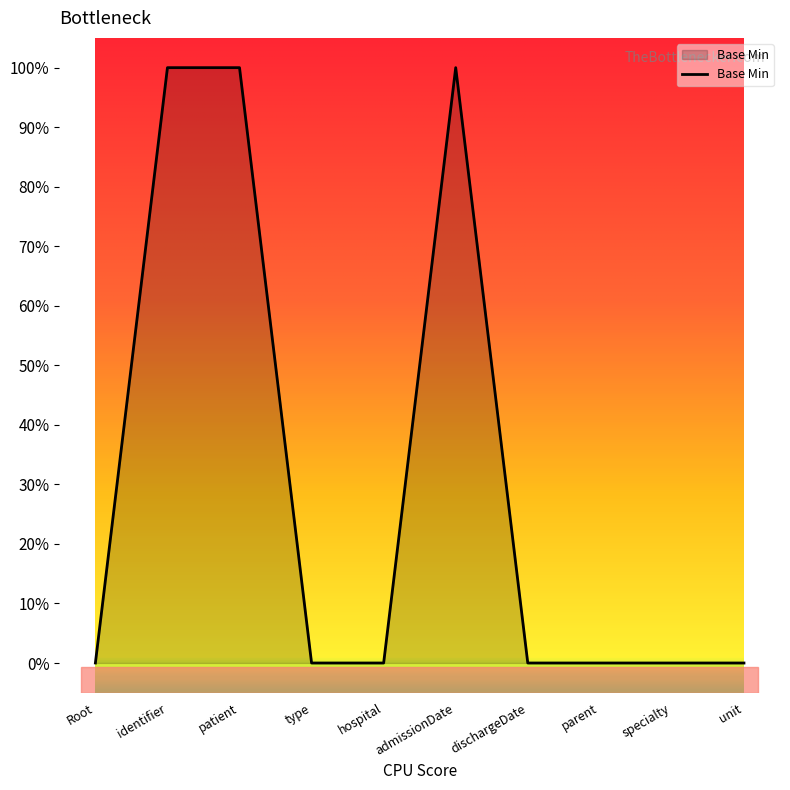

Does the chart have visible grid lines?

No